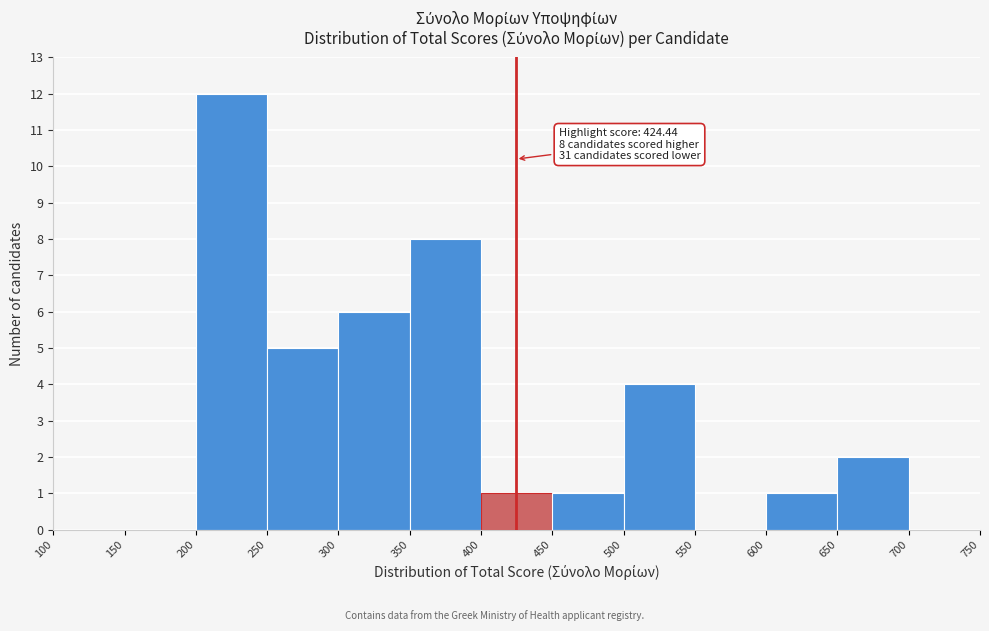

Which range on the x-axis has the tallest bar?

200 to 250